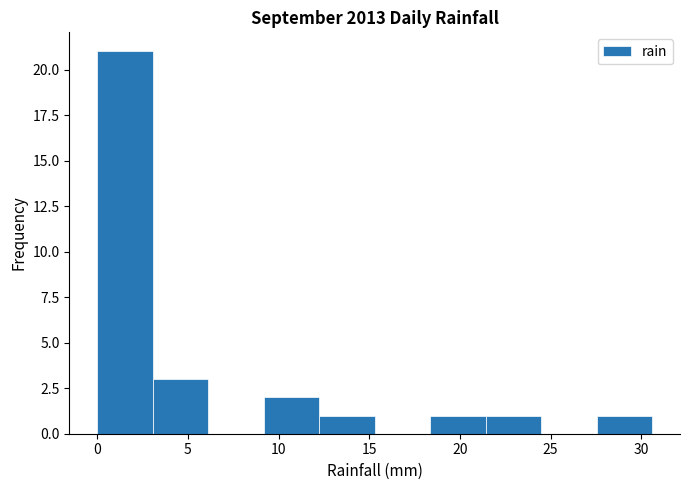

What is the height of the bar covering 3.0 to 6.0 on the x-axis? Neither the bar edges nor the heights are printed on the chart, so give them approximately, as read against the axes.

3